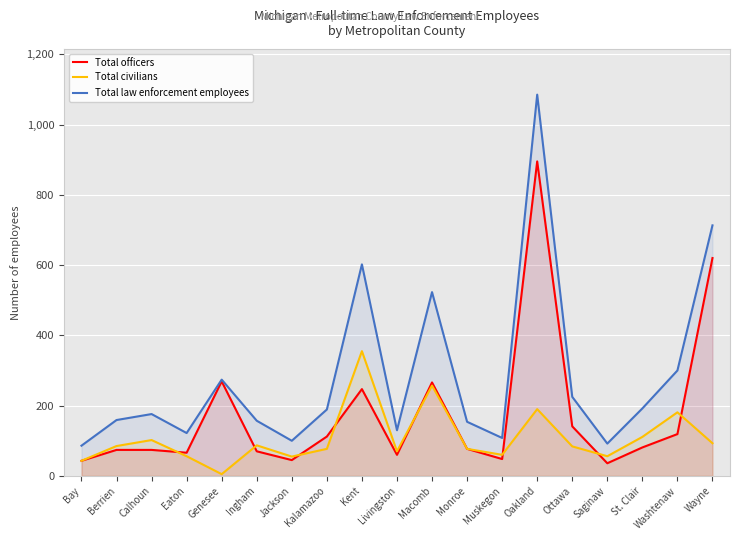

Which series has the largest total across all categories?

Total law enforcement employees